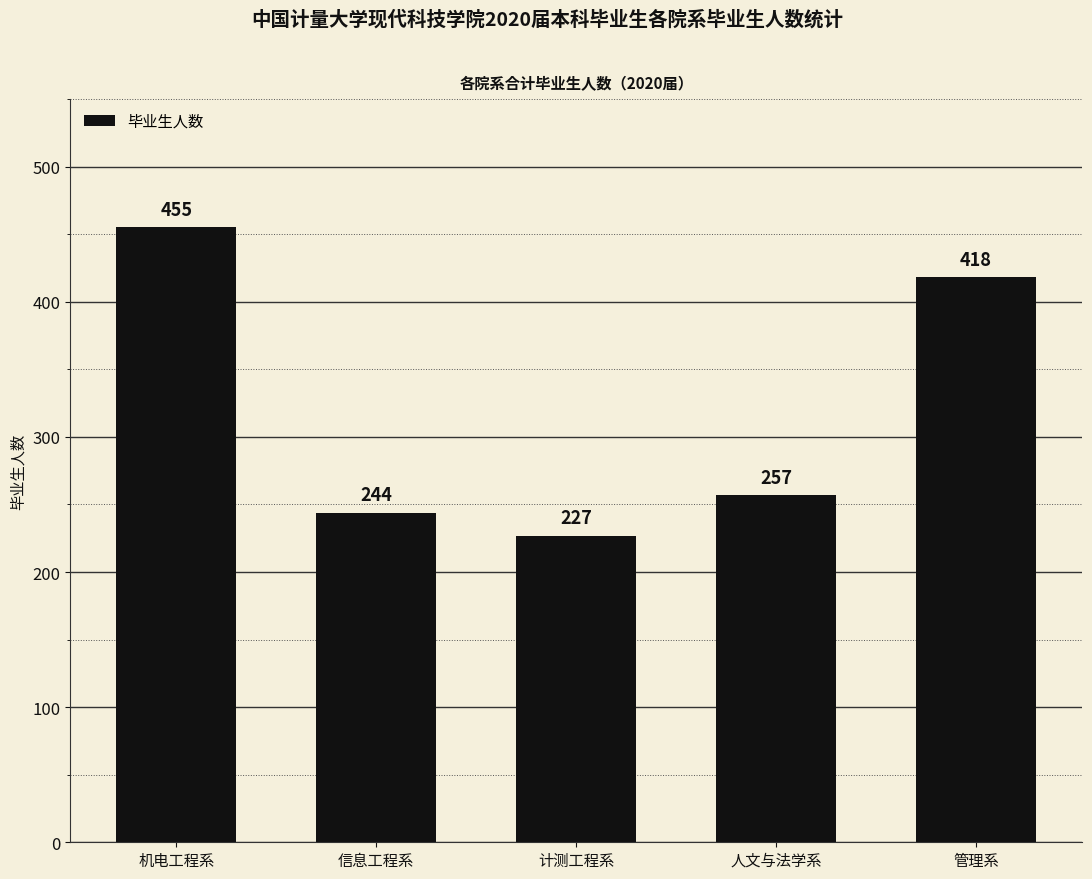

Reading right to left, what are all the values shown in this chart?

418	257	227	244	455